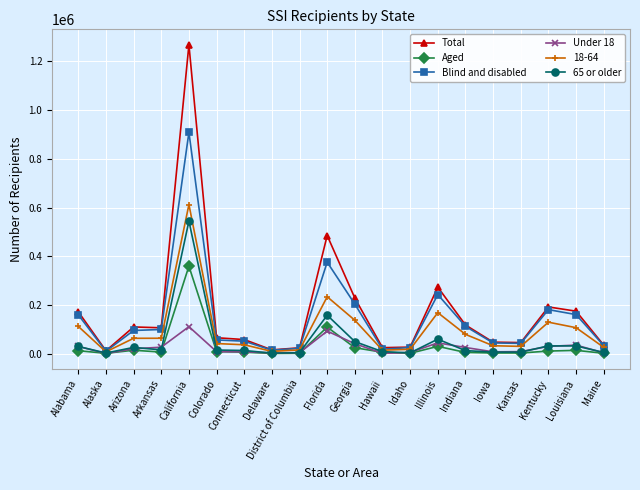

True or false: Under 18 has more than 0 interior local peaks.

True